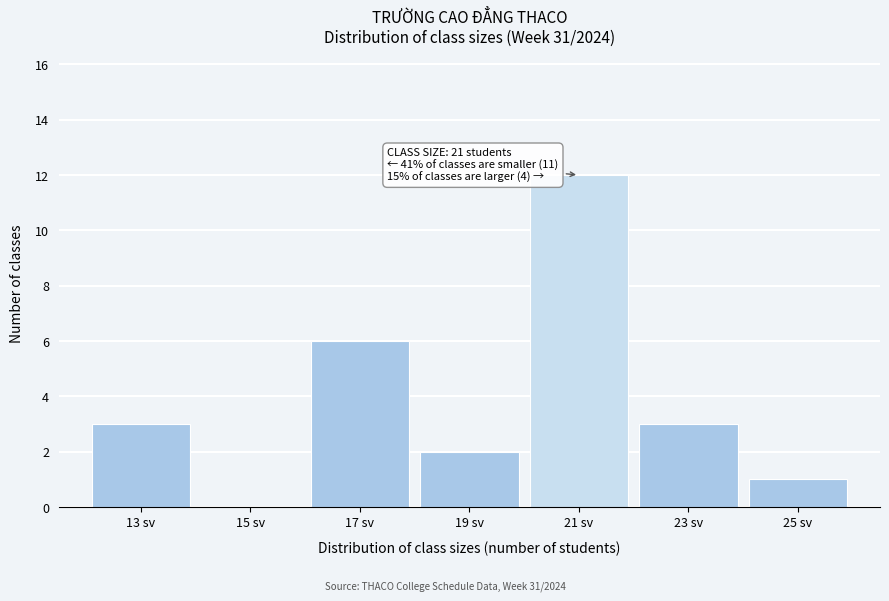

Over which range of the x-axis is the bar tallest?

20 to 22